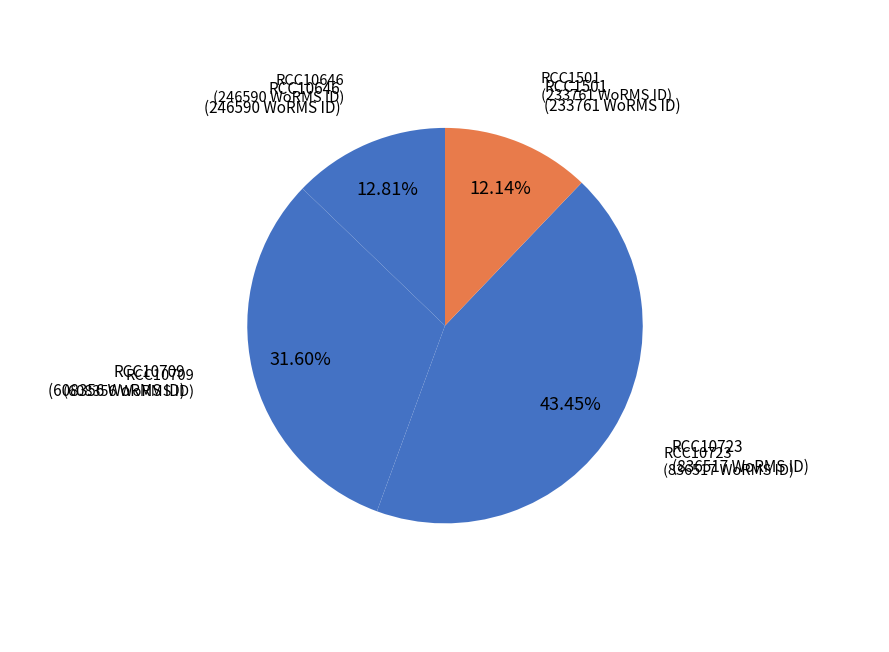

How many segments does this pie chart have?

4